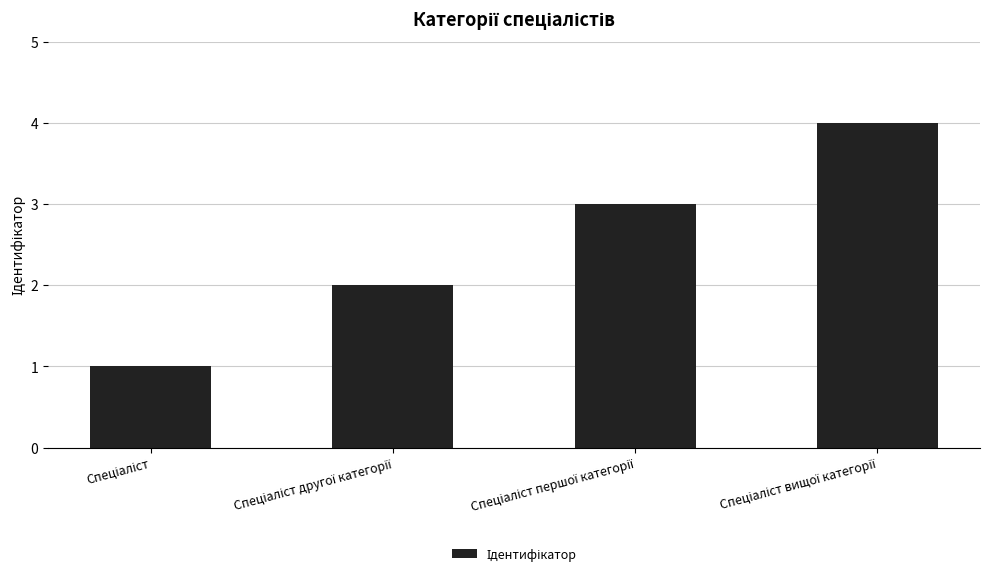

What is the minimum value shown in the chart?

1